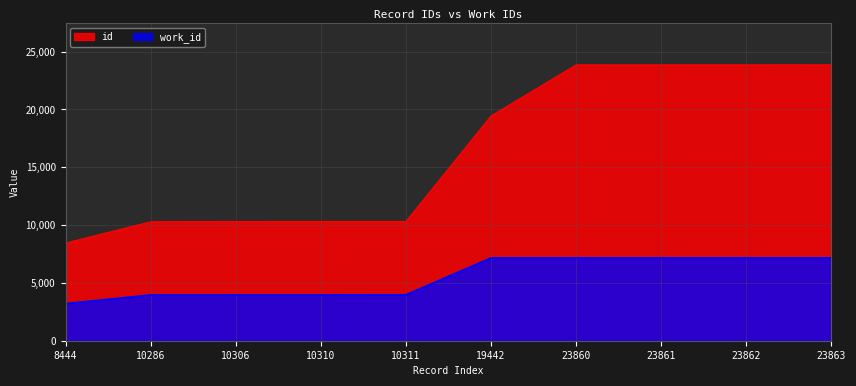

Does the chart have visible grid lines?

Yes